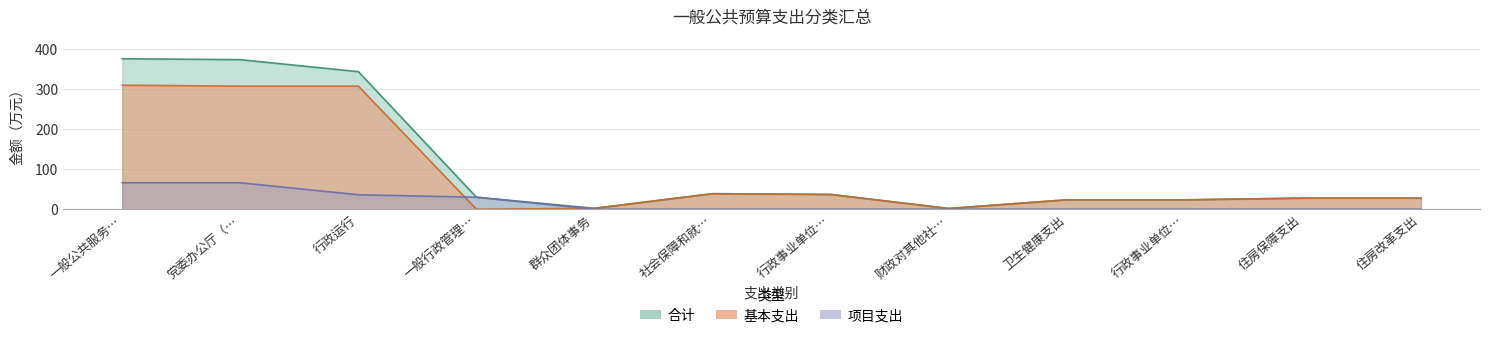

At which label is 基本支出 closest to 154?

社会保障和就…